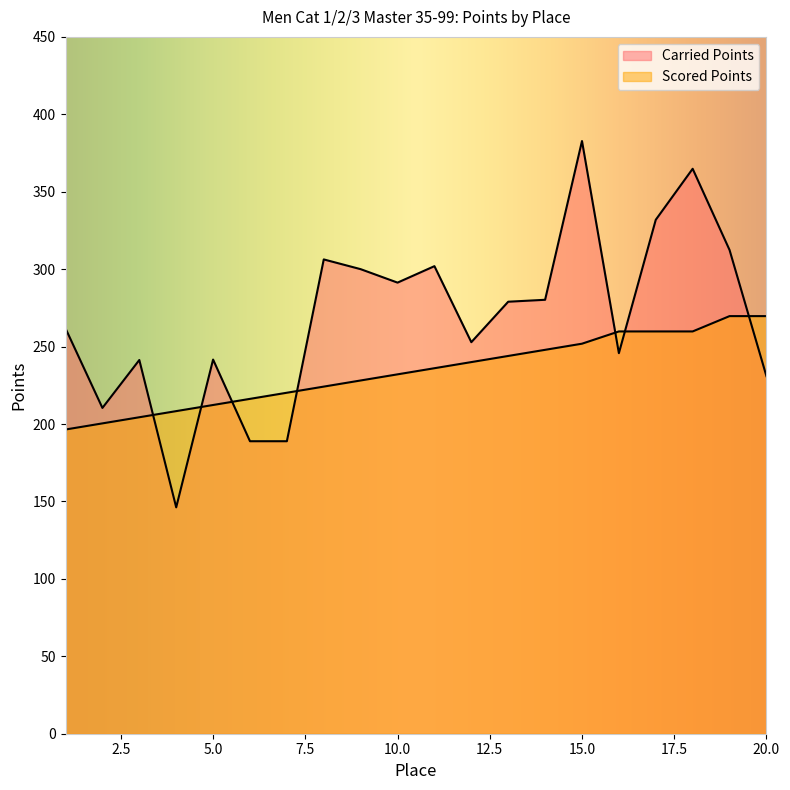

How many lines are shown in the chart?

2